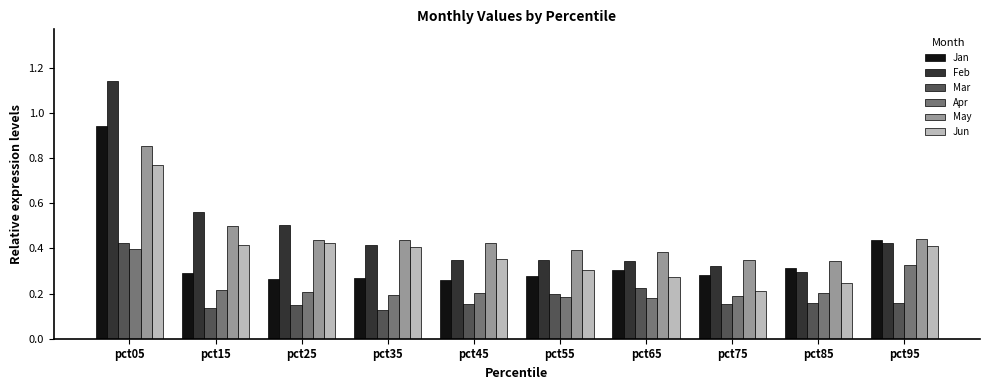

What is the sum of all Mar values?

1.9